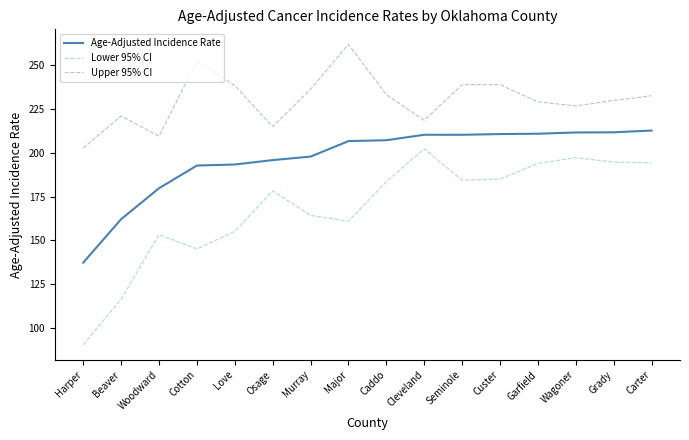

Rank the series at Carter from highest to lowest value.

Upper 95% CI, Age-Adjusted Incidence Rate, Lower 95% CI